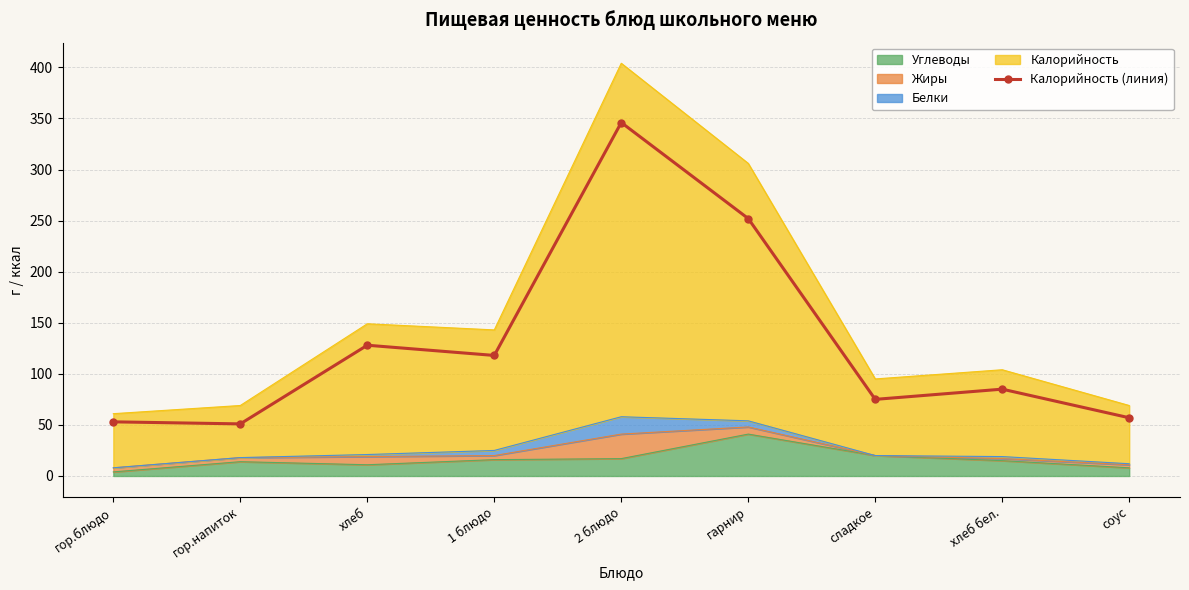

At which label does the data first exceed 85?

хлеб